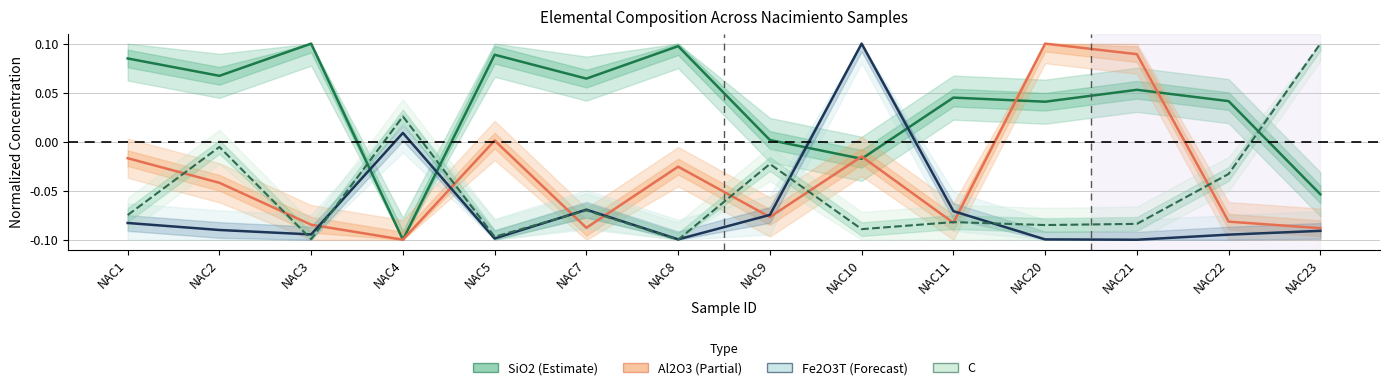

The SiO2 (Estimate) series shows 0.8 at NAC2. True or false?

True